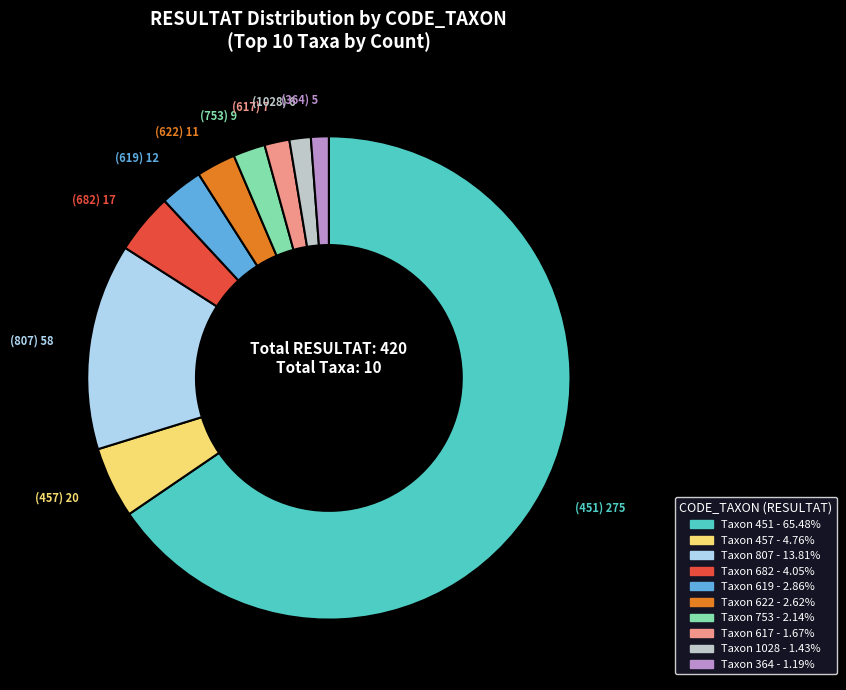

Does any single category account for the majority?

Yes